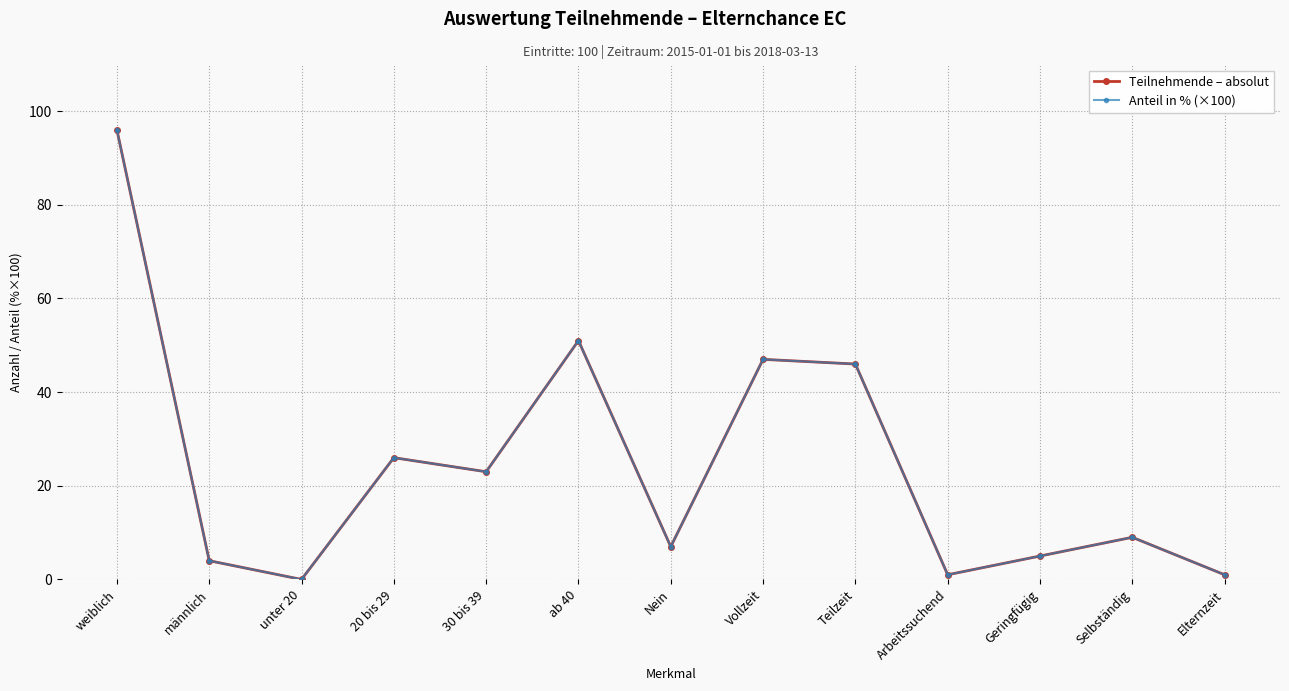

Does the chart have visible grid lines?

Yes